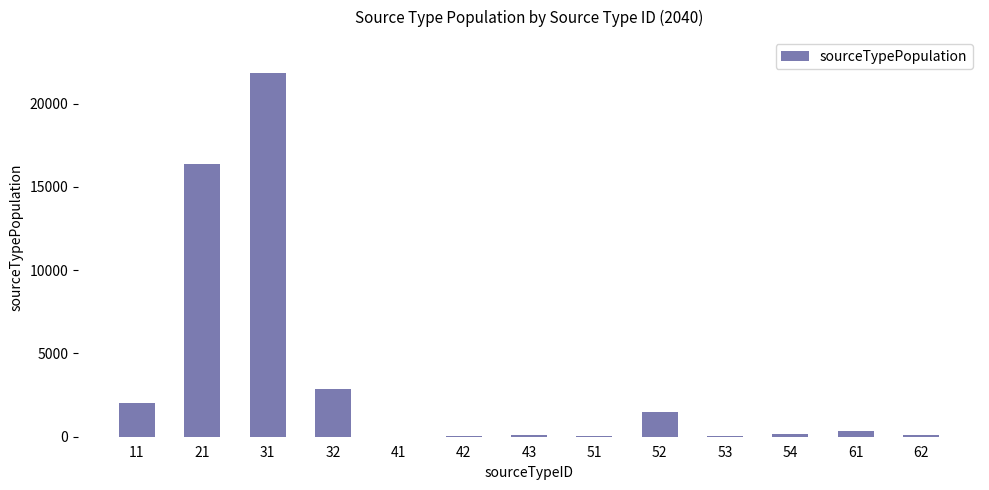

The value at 51 is 41.7. True or false?

True